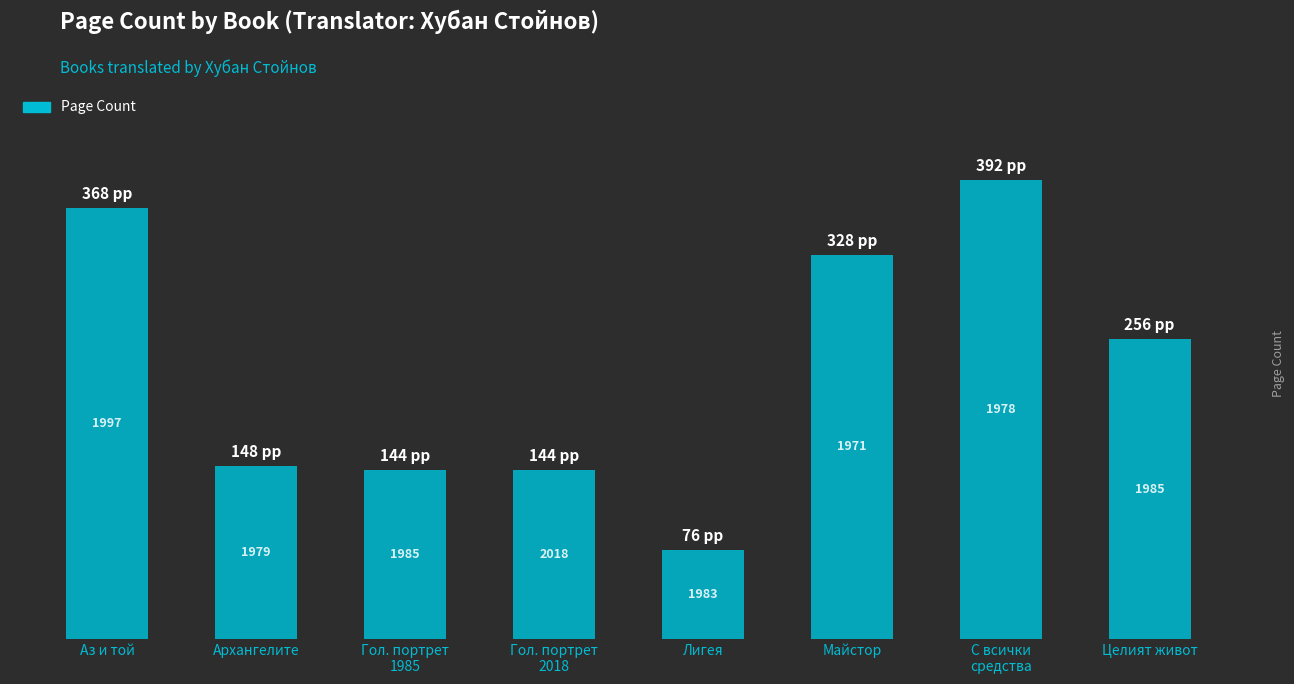

Between Майстор and С всички
средства, which is larger?

С всички
средства